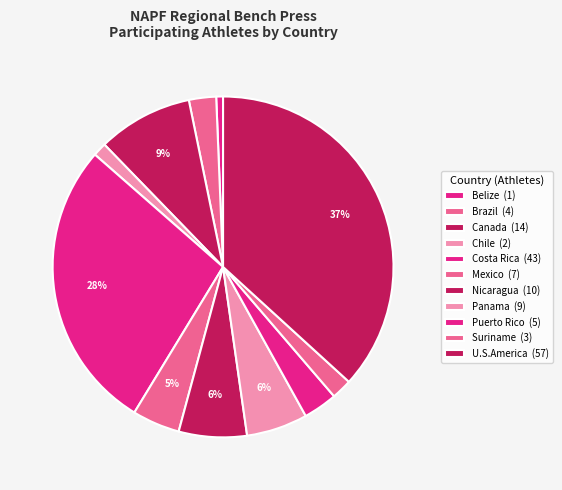

What percentage is the Canada slice, to the nearest percent?

9%